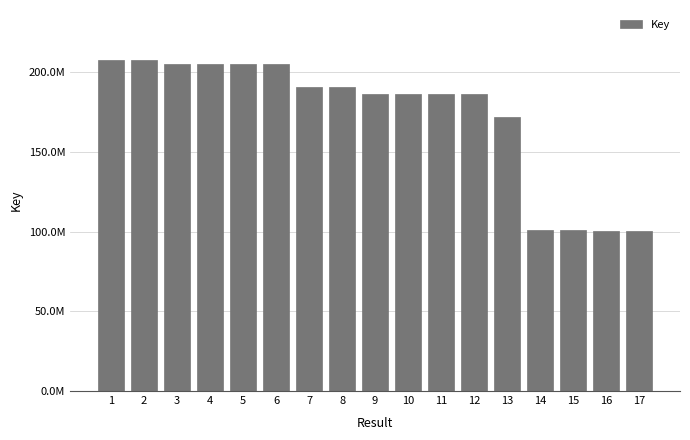

What is the sum of all values?

2936833271